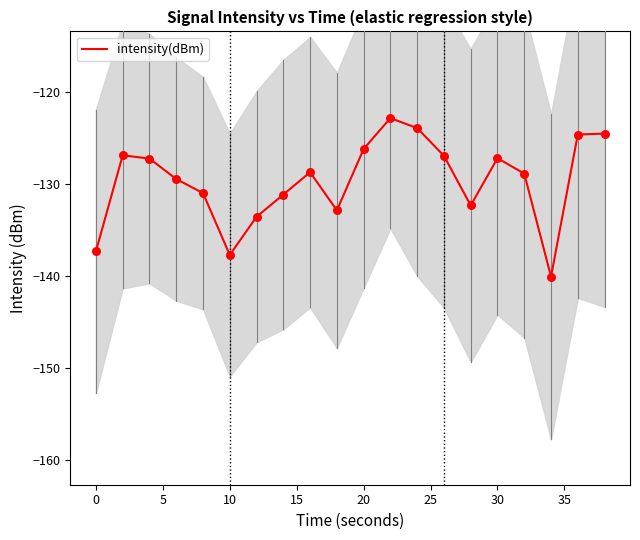

The value of intensity(dBm) at 0 is -220.4. True or false?

False